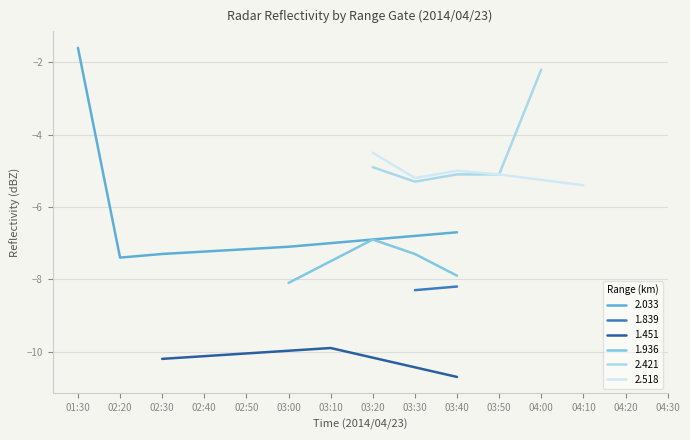

The 2.033 series shows -4.5 at 02:20. True or false?

False